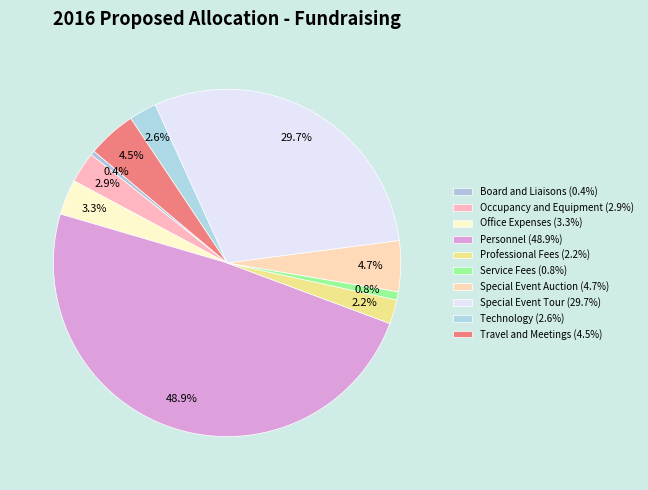

To the nearest percent, what is the difference between the largest and smallest slice percentages?

49%